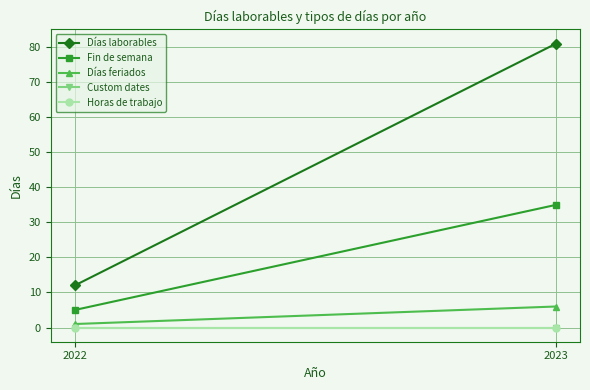

At 2023, list the series in order from smallest to largest.

Custom dates, Horas de trabajo, Días feriados, Fin de semana, Días laborables